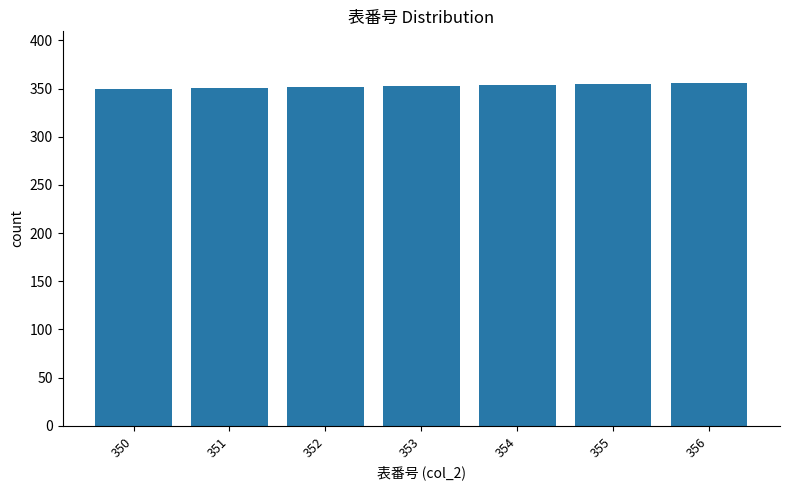

Approximately how many times larger is the value at 350 compared to 353?

1.0